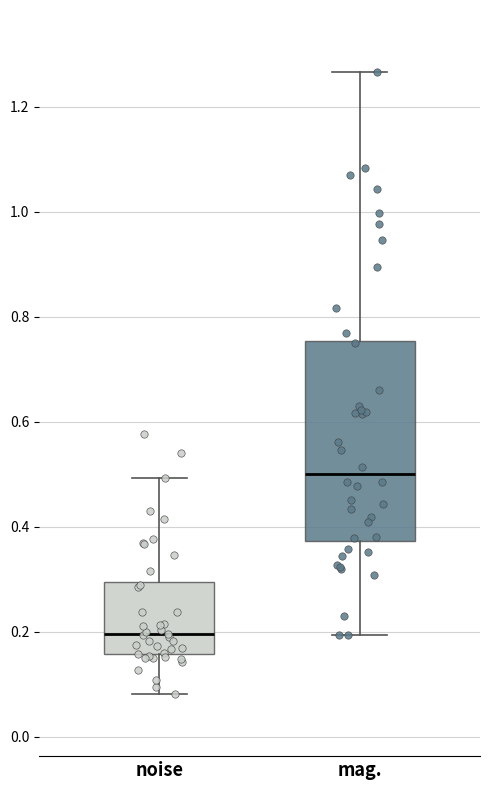

Reading left to right, read every box against the y-axis: the position of its median line, the range the box covers, and the ends of its whiskers. The values are not printed on the chart, so give them approximately, as read against the axis.

noise: median 0.20, box 0.16 to 0.30, whiskers 0.08 to 0.50
mag.: median 0.50, box 0.38 to 0.76, whiskers 0.20 to 1.26